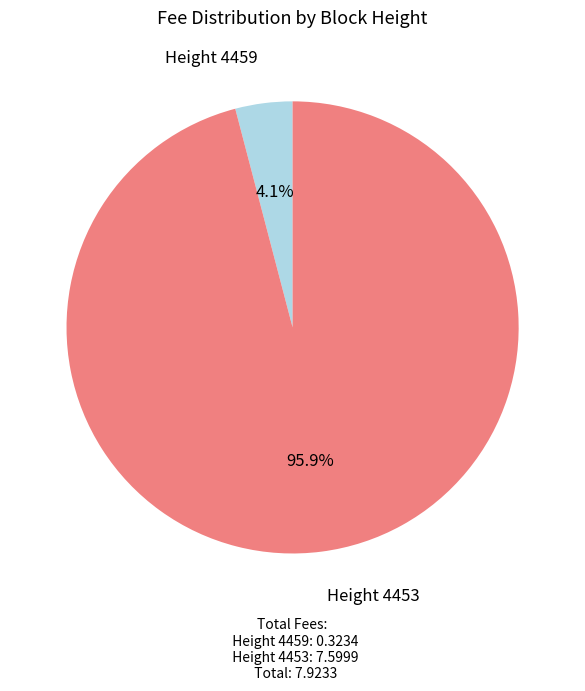

Rank the categories by value from lowest to highest.

Height 4459, Height 4453